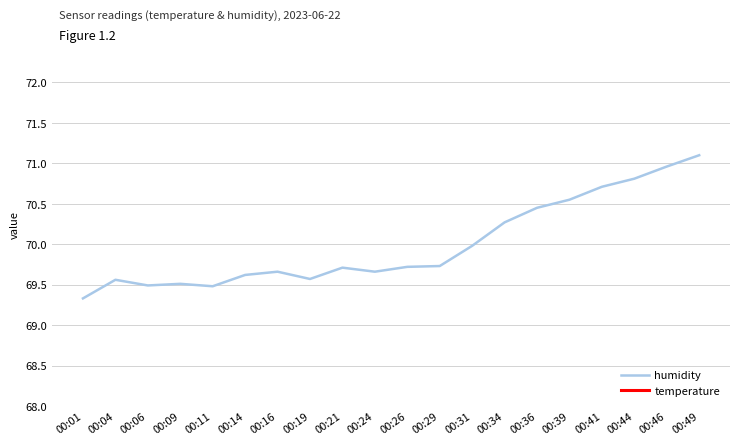

What are all the series names shown in the legend?

humidity, temperature